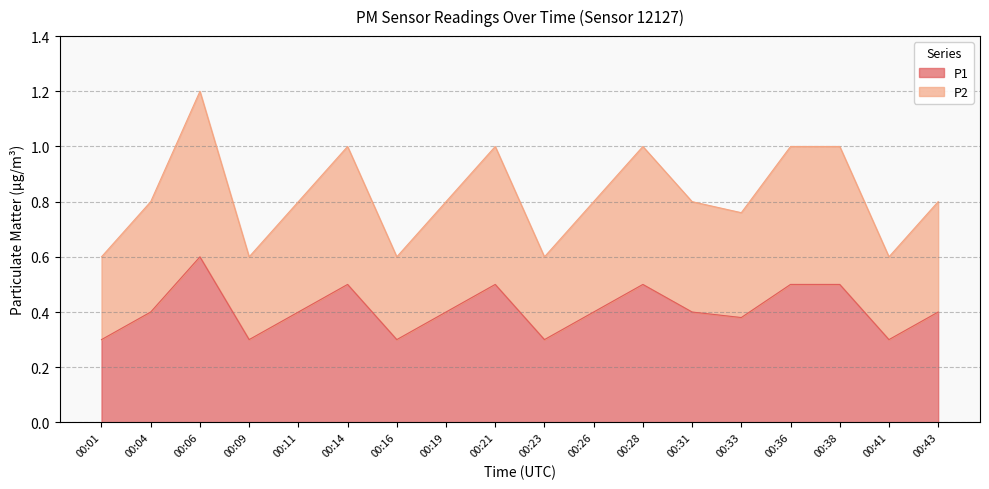

At how many categories does at least one series exceed 0?

18